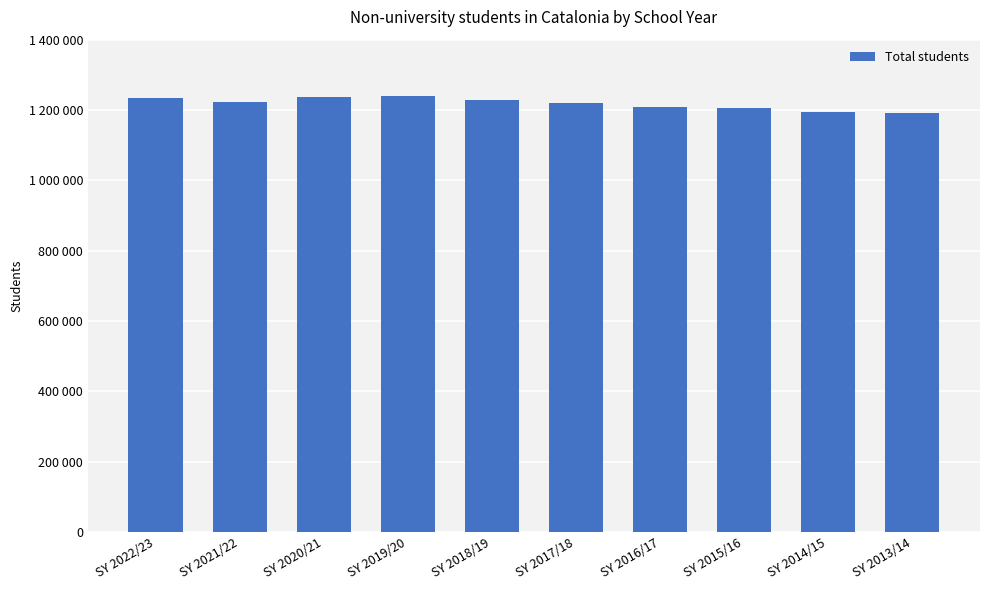

Does the chart contain any negative values?

No